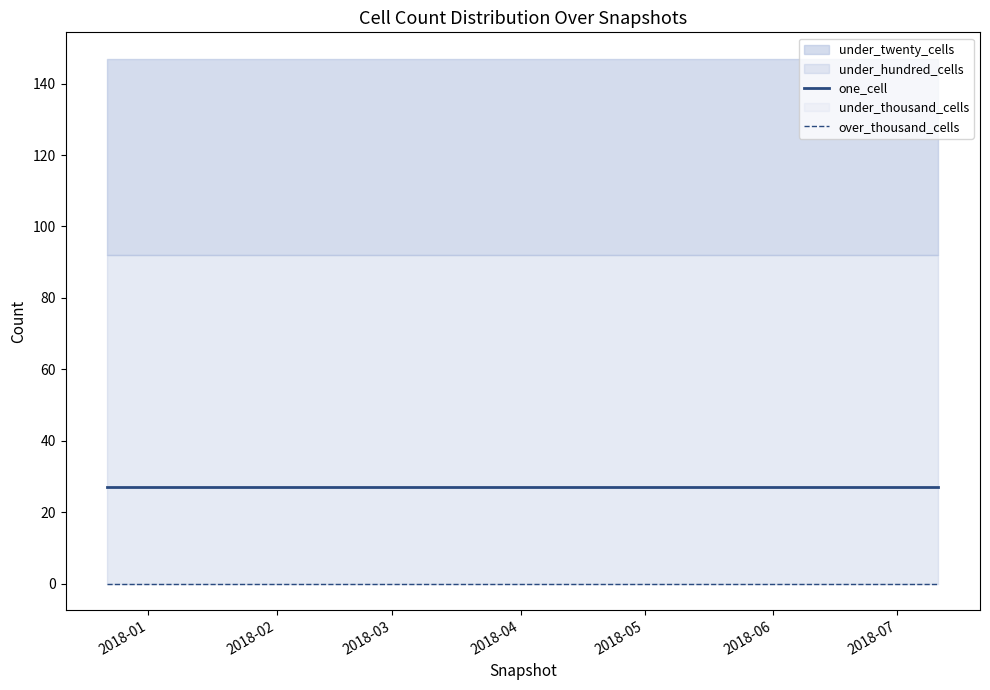

Which label corresponds to the largest value in the chart?

2018-01